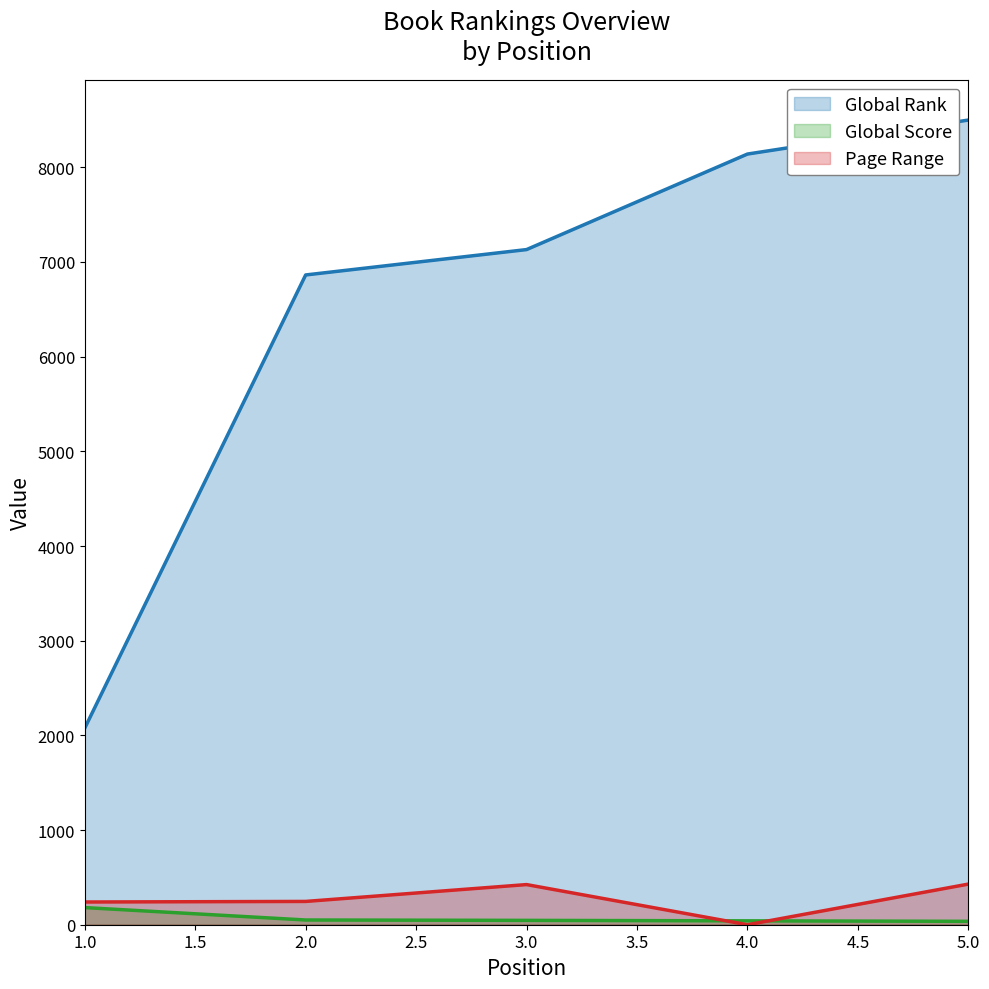

Reading right to left, list all the values displayed in this chart.

Global Rank: 8499	8140	7131	6863	2077
Global Score: 36	41	46	50	181
Page Range: 429	0	424	246	240